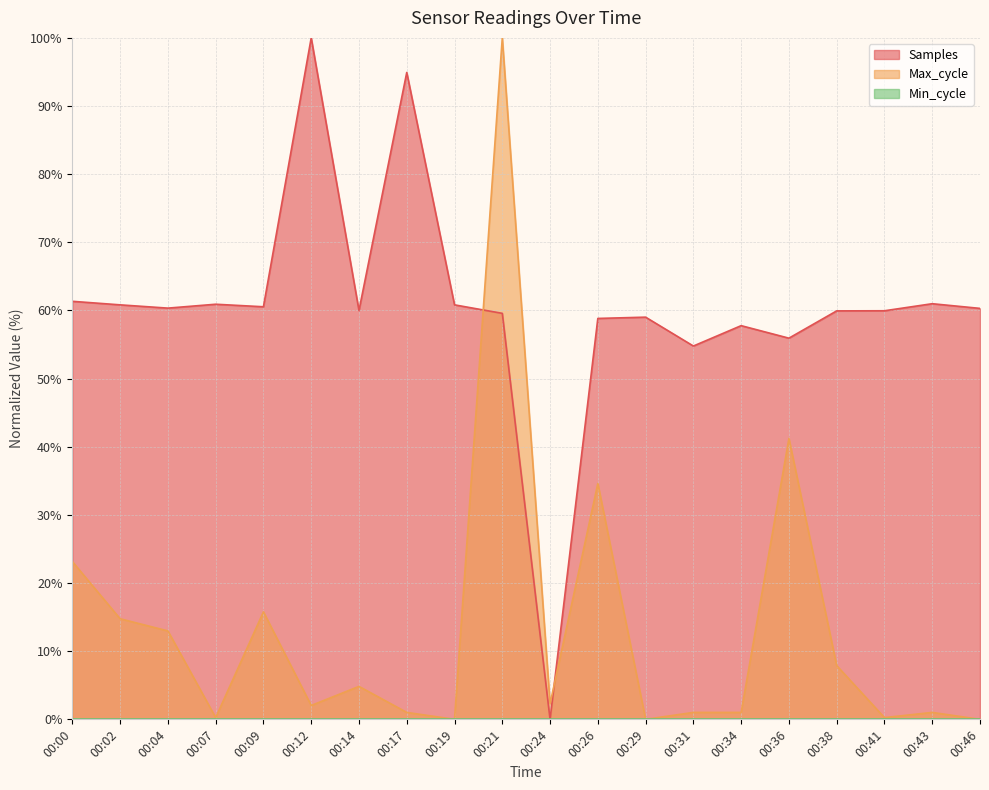

The Max_cycle series shows 6.9 at 00:09. True or false?

False